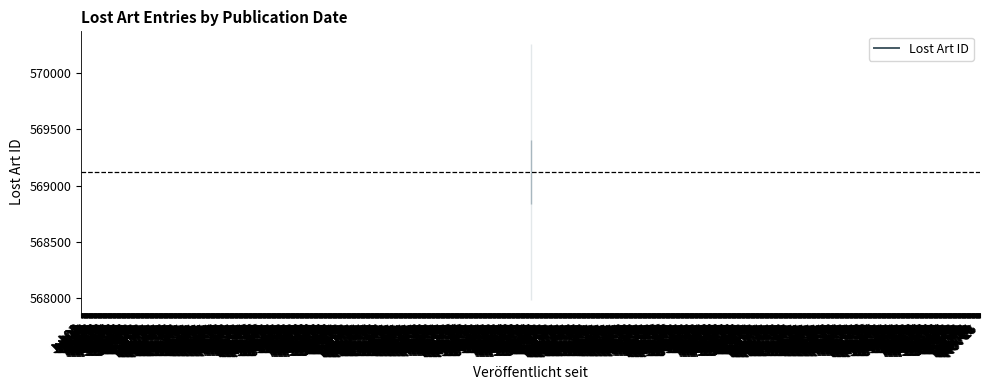

How many lines are shown in the chart?

1